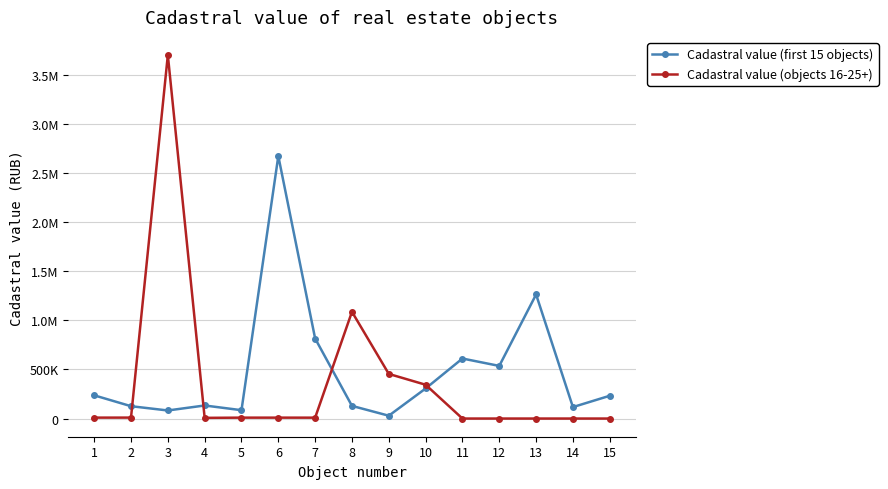

Is this an area chart (filled region under the line)?

No